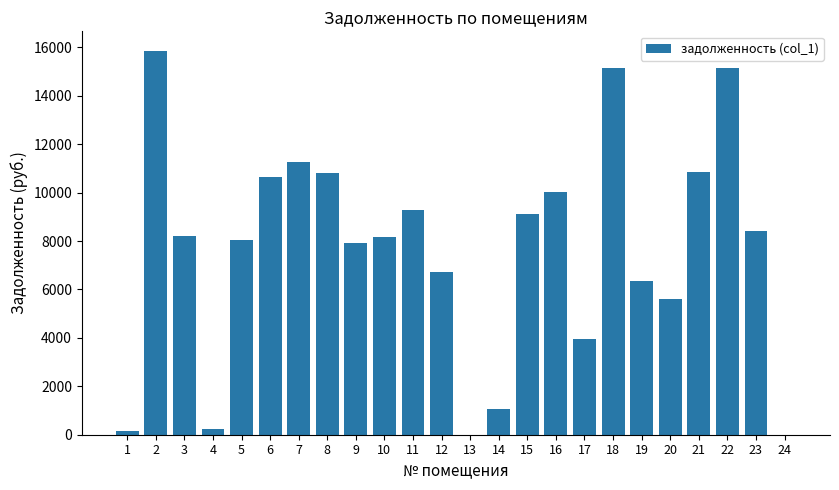

What is the average value?

7621.5